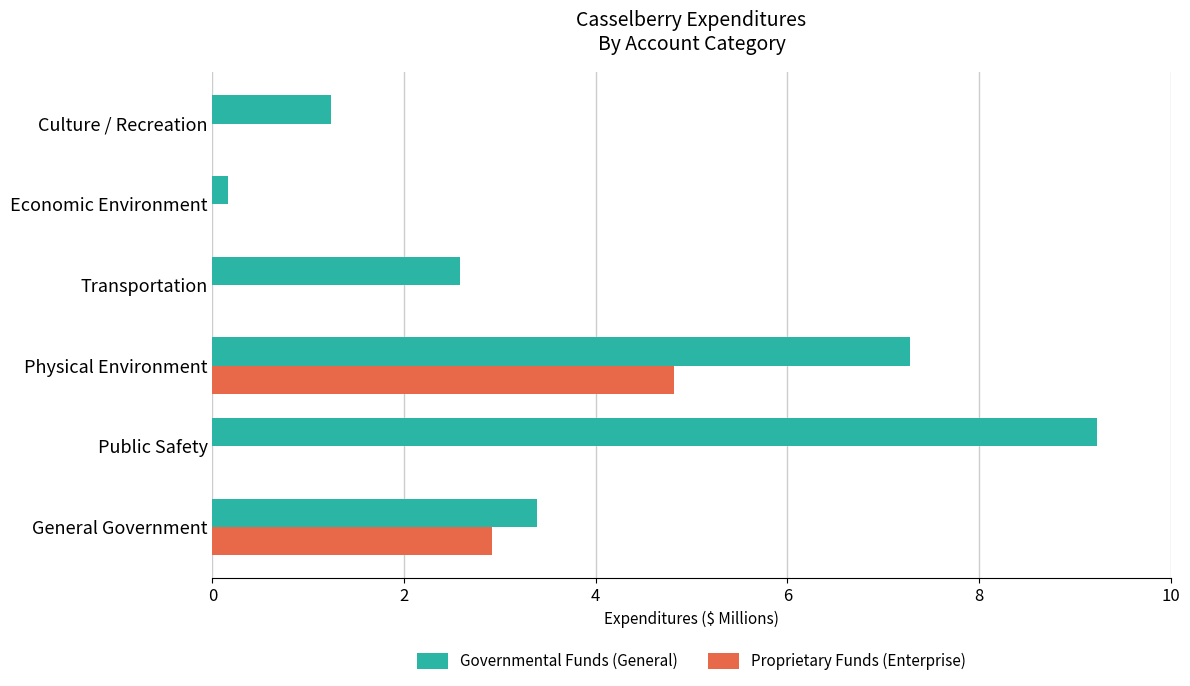

Where is Proprietary Funds (Enterprise) nearest to the value 2?

General Government